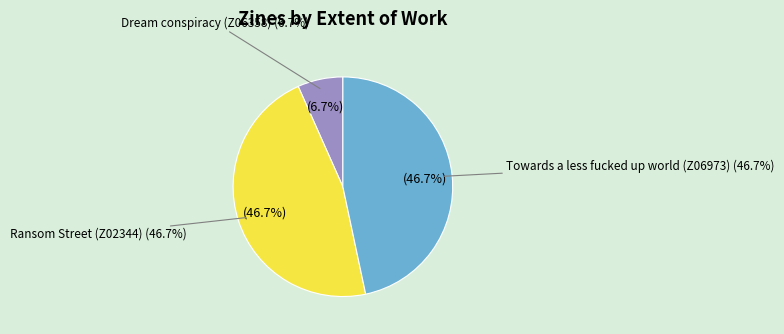

Rank the categories by value from lowest to highest.

Dream conspiracy (Z06358), Ransom Street (Z02344), Towards a less fucked up world (Z06973)